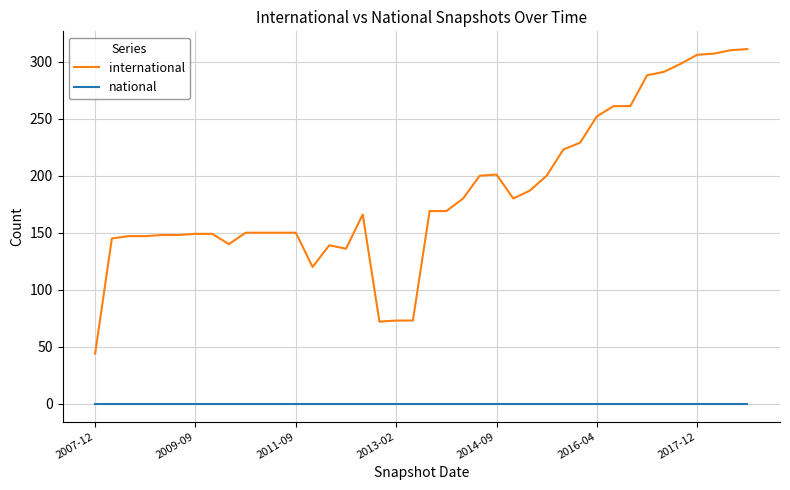

True or false: international and national intersect in this chart.

False